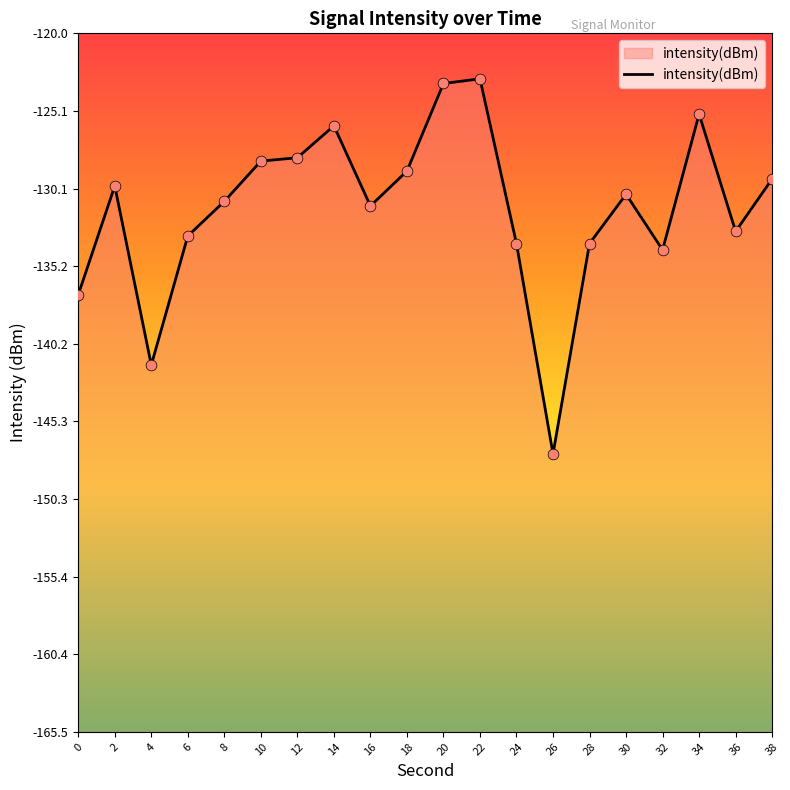

What is the change in value from 22 to 24?

-10.7